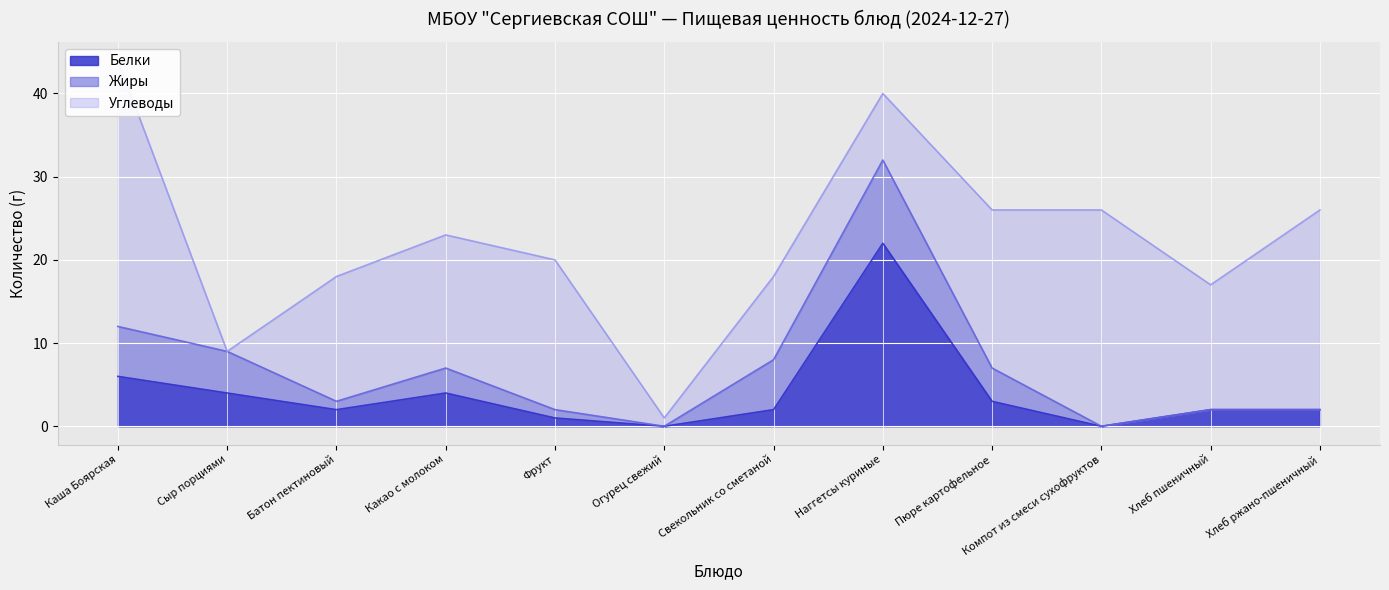

Between Огурец свежий and Пюре картофельное, which series saw the biggest shift?

Углеводы